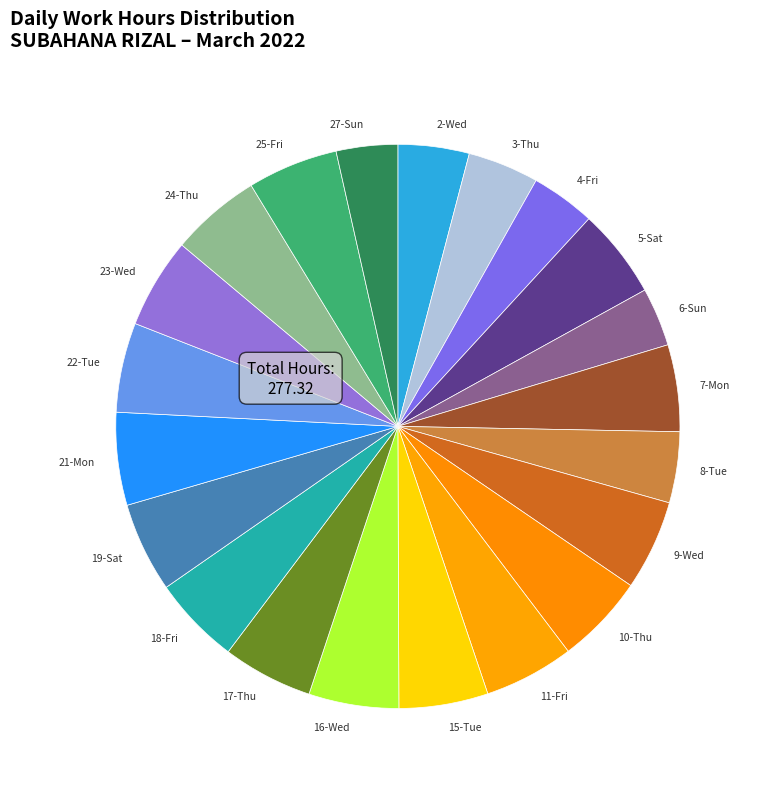

Combined, do 5-Sat and 16-Wed account for over 50%?

No